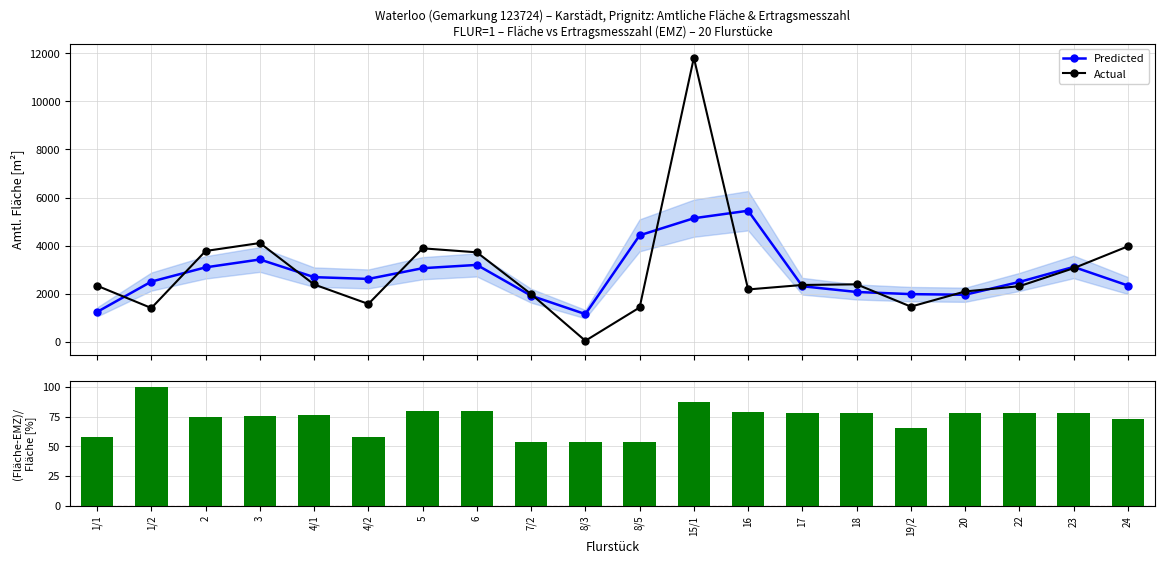

The value of (Fläche-EMZ)/Fläche at 8/5 is 54.0. True or false?

True